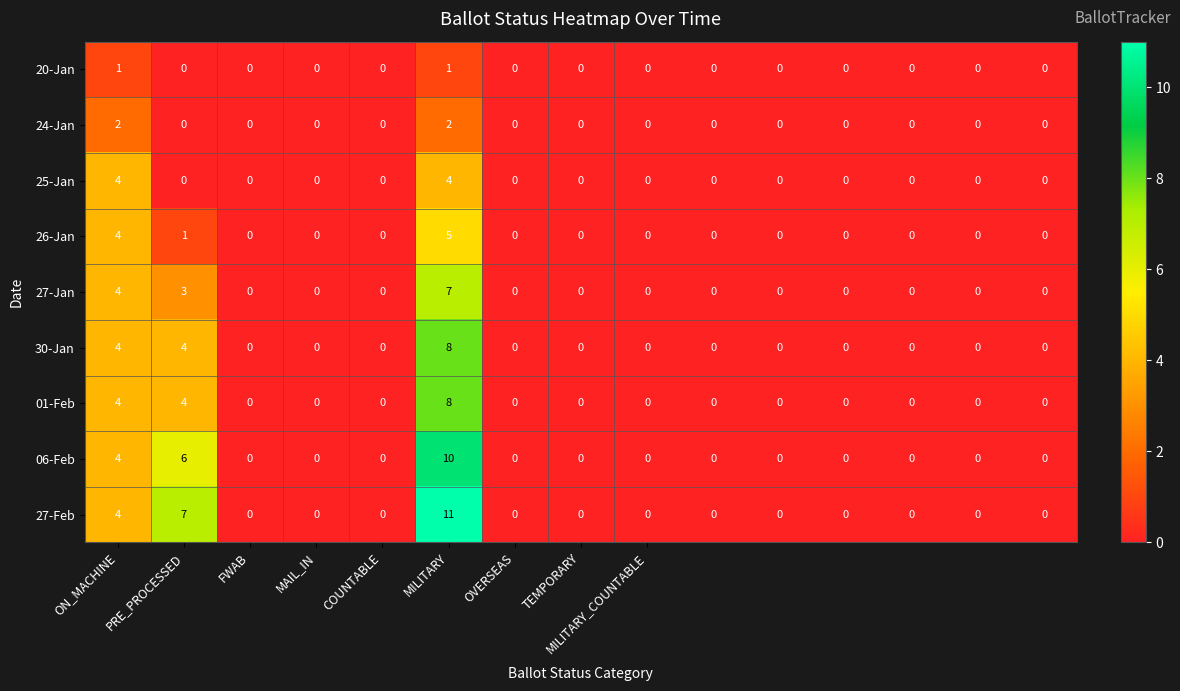

Which series has the largest total across all categories?

27-Feb